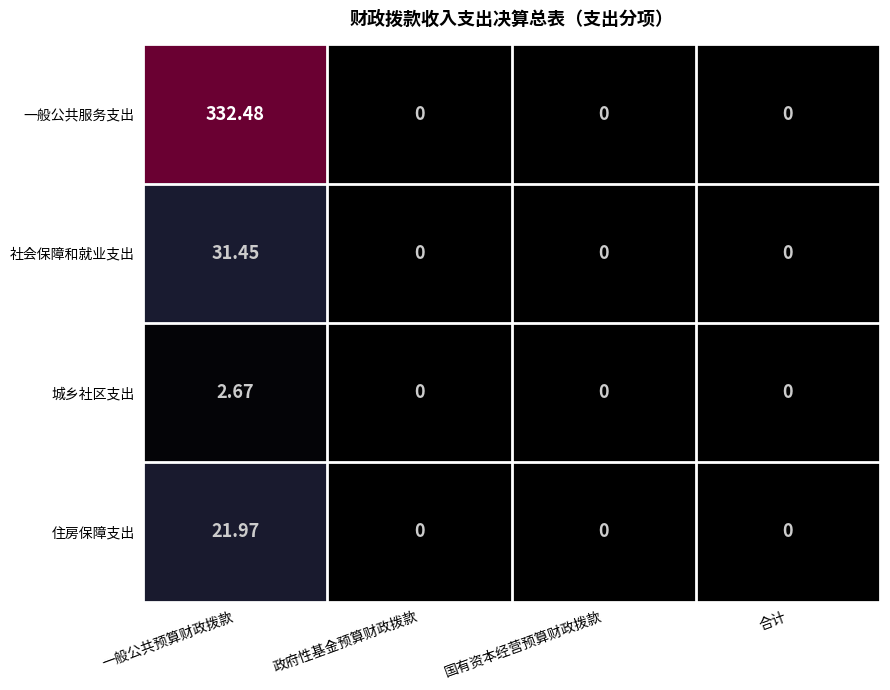

Which series changed the most between 一般公共预算财政拨款 and 合计?

一般公共服务支出